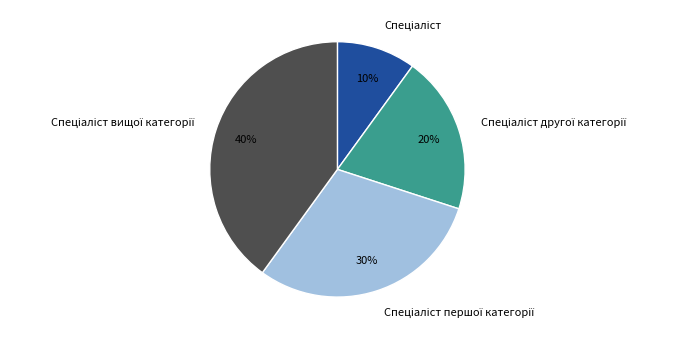

Does any single category account for the majority?

No